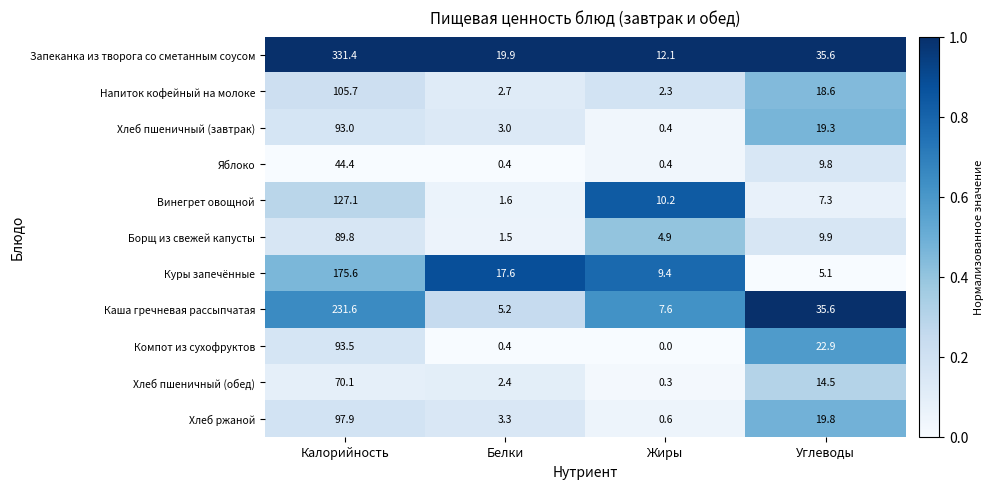

What is the sum of the Хлеб пшеничный (обед) values at Белки and Калорийность?

72.5